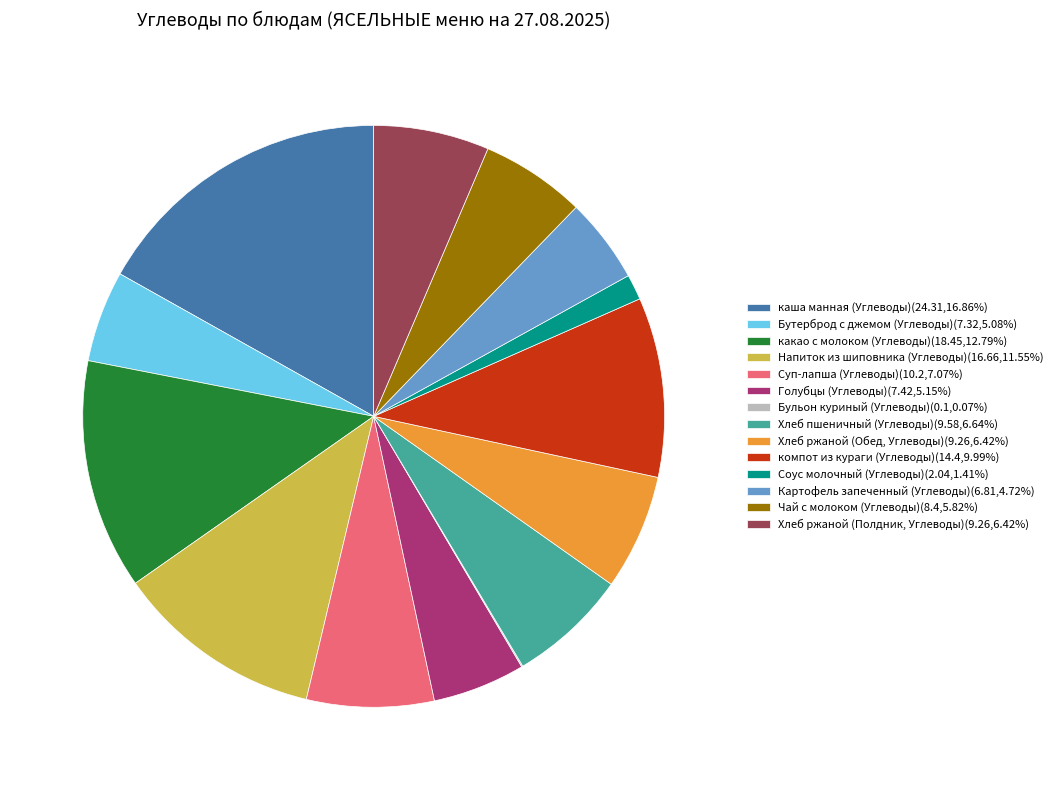

Is Соус молочный (Углеводы) the majority of the pie?

No